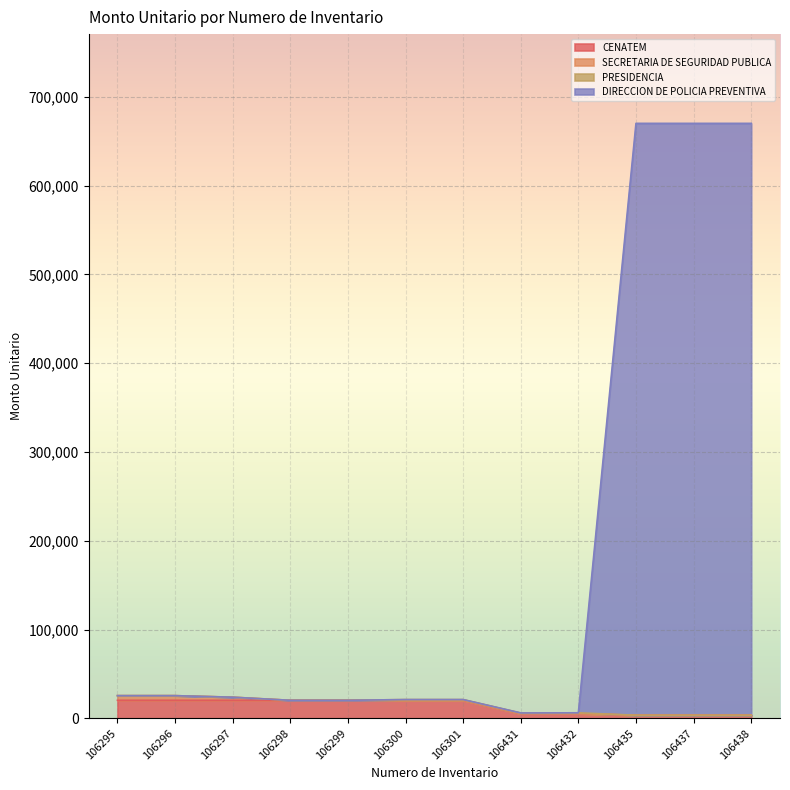

Count the CENATEM values in the range 5220 to 20300.

9